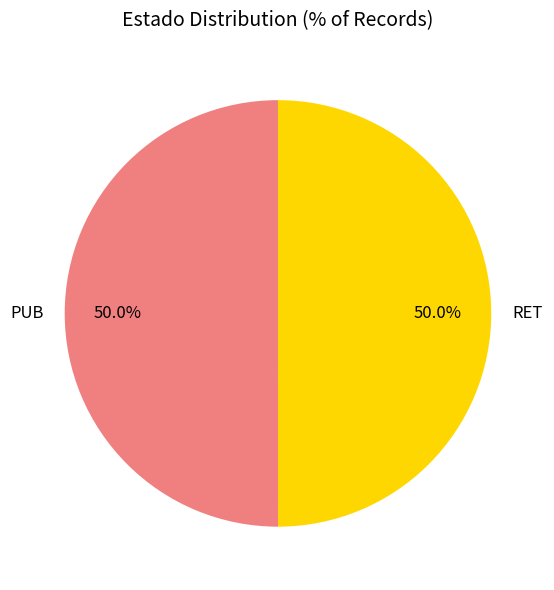

What percentage is the PUB slice, to the nearest percent?

50%